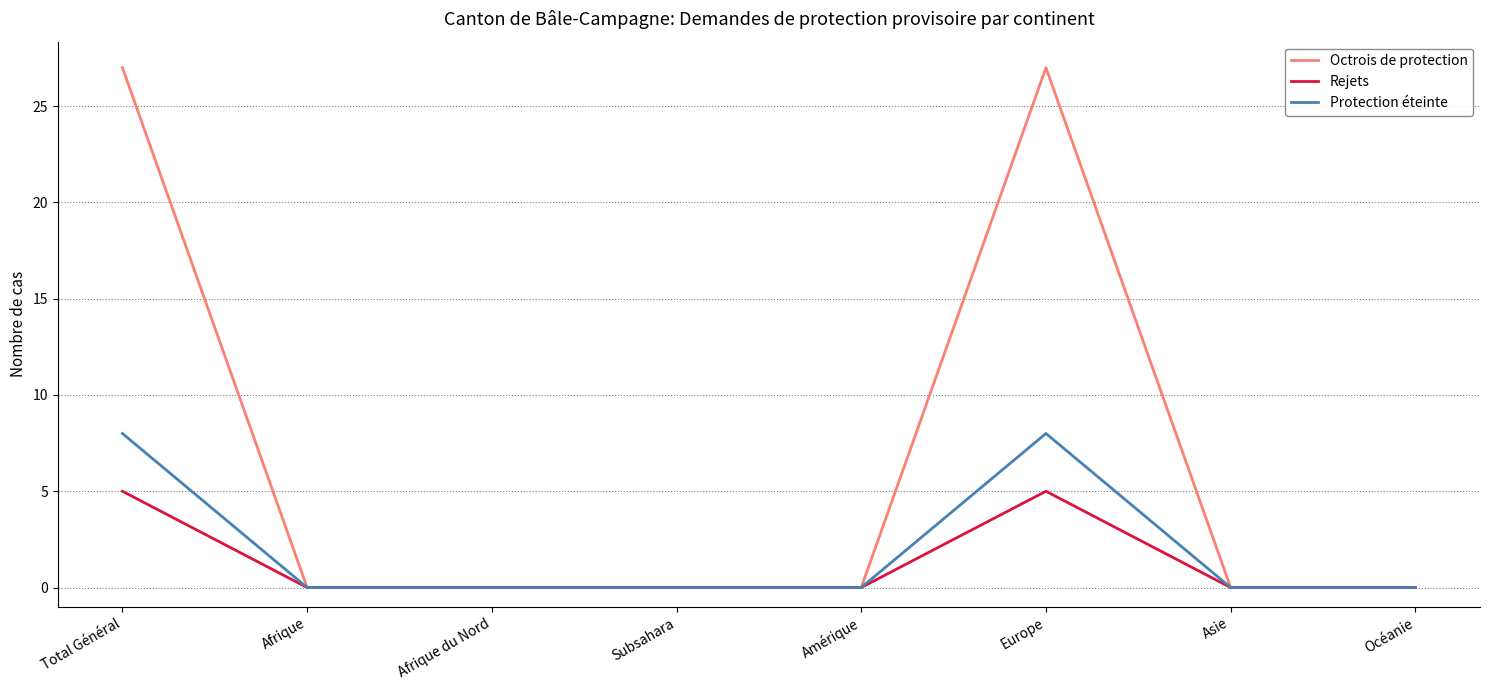

Reading left to right, transcribe all the data shown in this chart.

Octrois de protection: 27	0	0	0	0	27	0	0
Rejets: 5	0	0	0	0	5	0	0
Protection éteinte: 8	0	0	0	0	8	0	0